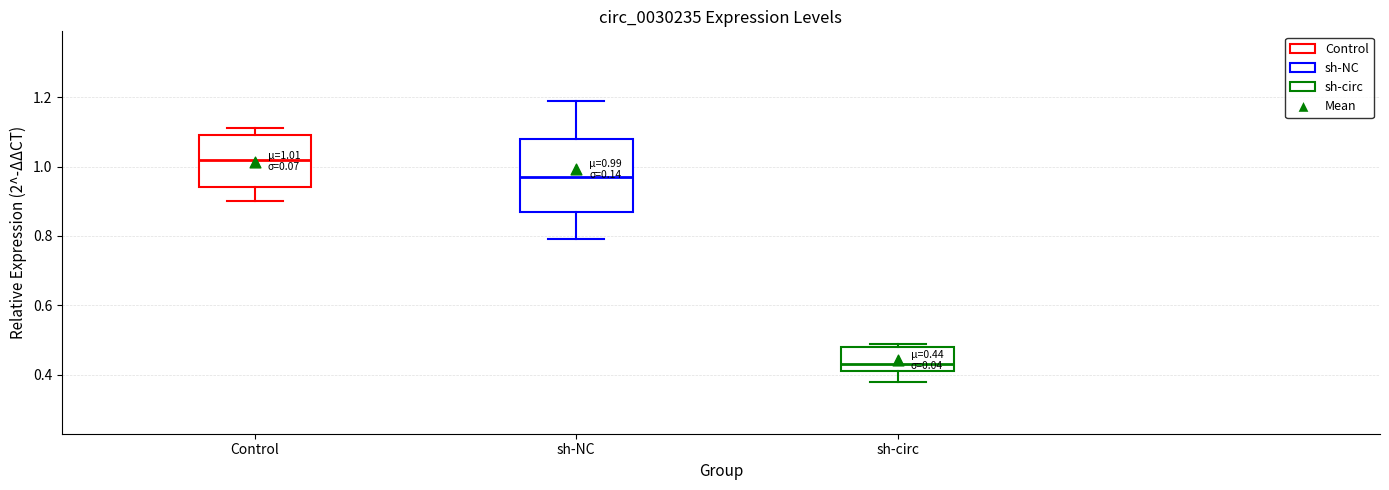

Which box has the lowest median line?

sh-circ